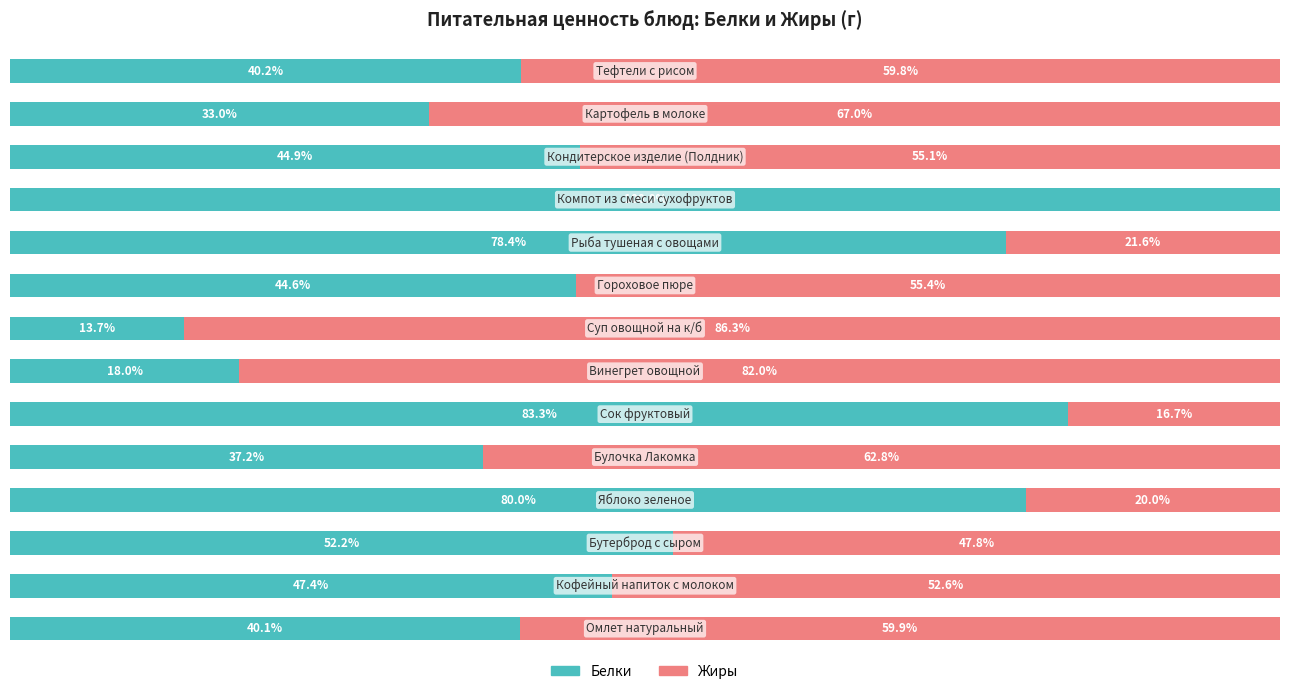

What is the value of the Белки bar at the 8th from the left?

13.7